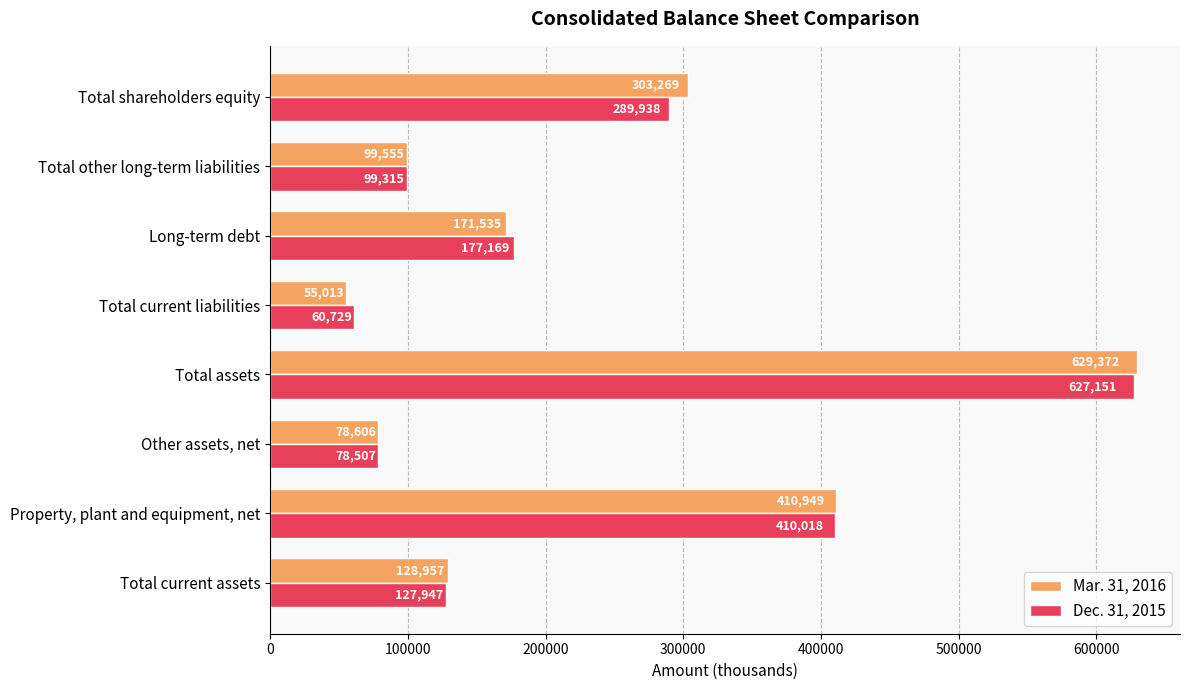

How many distinct data groups are displayed?

2